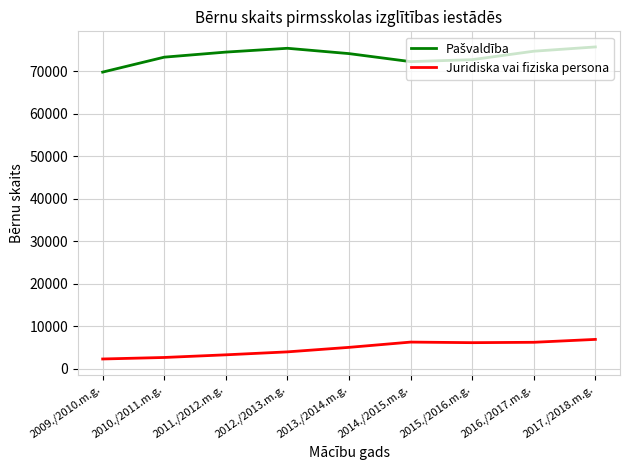

What position from the left is 2015./2016.m.g.?

7